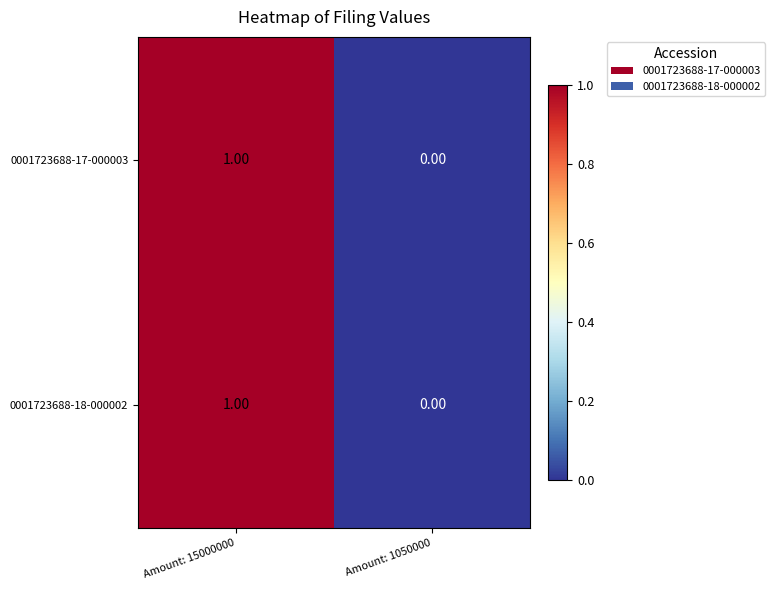

Which label corresponds to the largest value in the chart?

Amount: 15000000